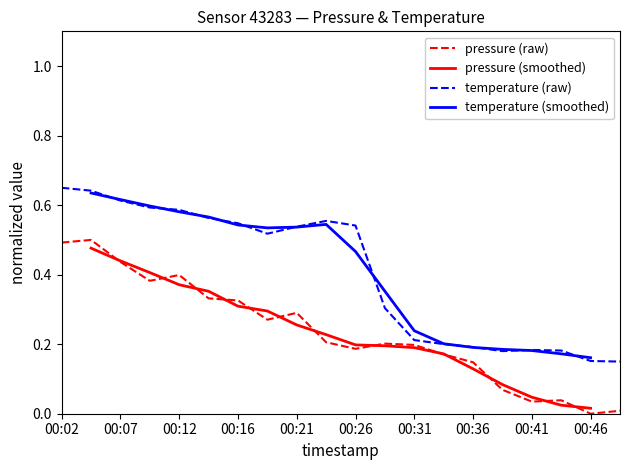

The pressure series shows 0.3 at 00:14. True or false?

True